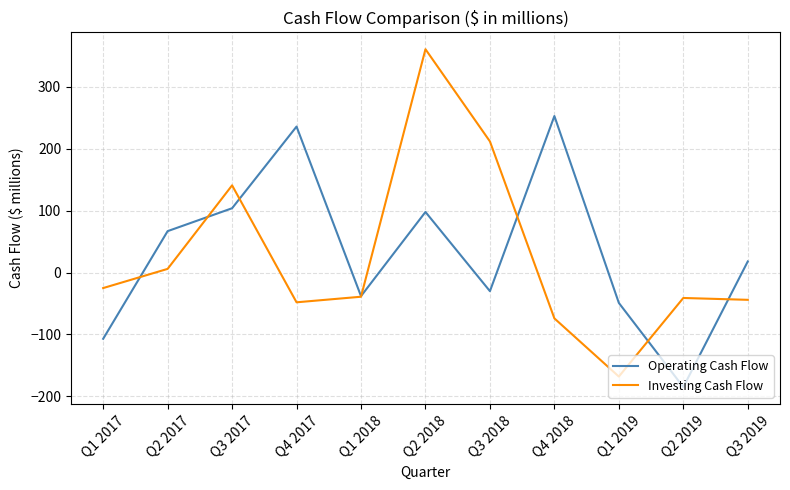

What are all the series names shown in the legend?

Operating Cash Flow, Investing Cash Flow